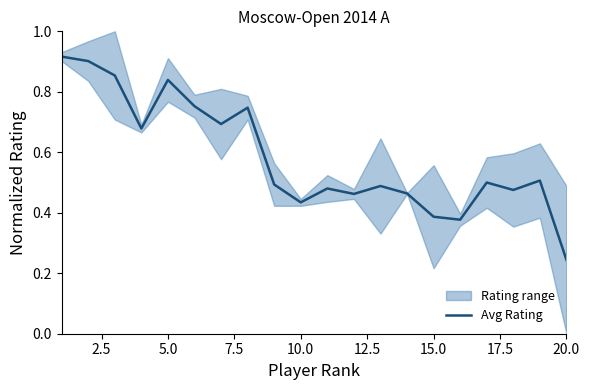

What is the smallest value displayed?

0.2